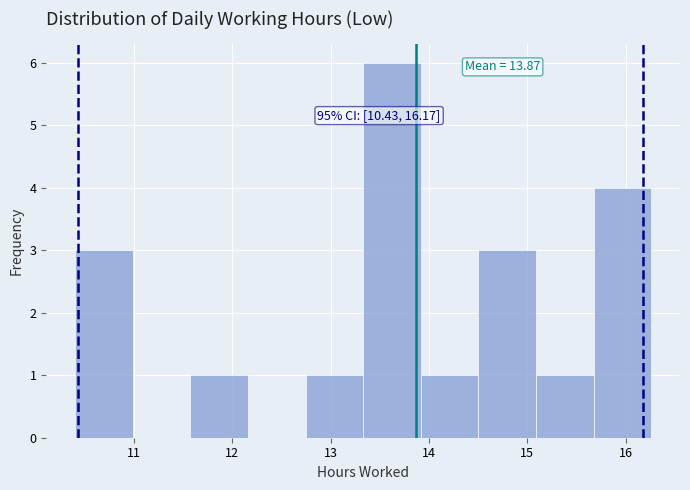

Which range on the x-axis has the tallest bar?

13.3 to 13.9